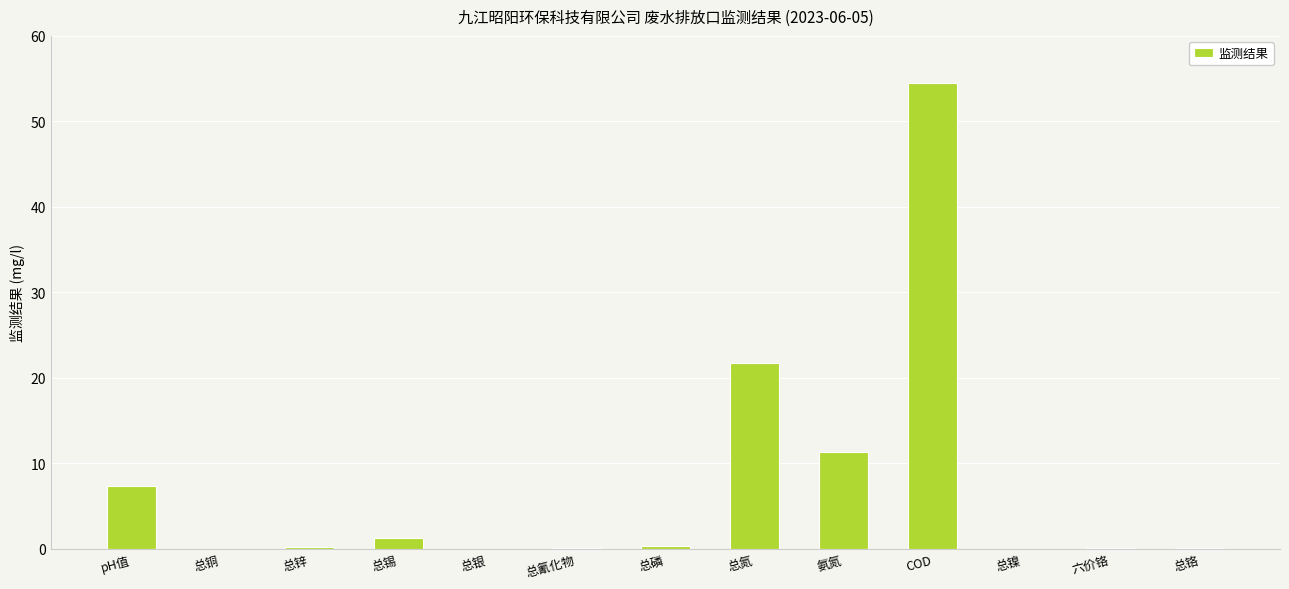

What value does the data have at COD?

54.4